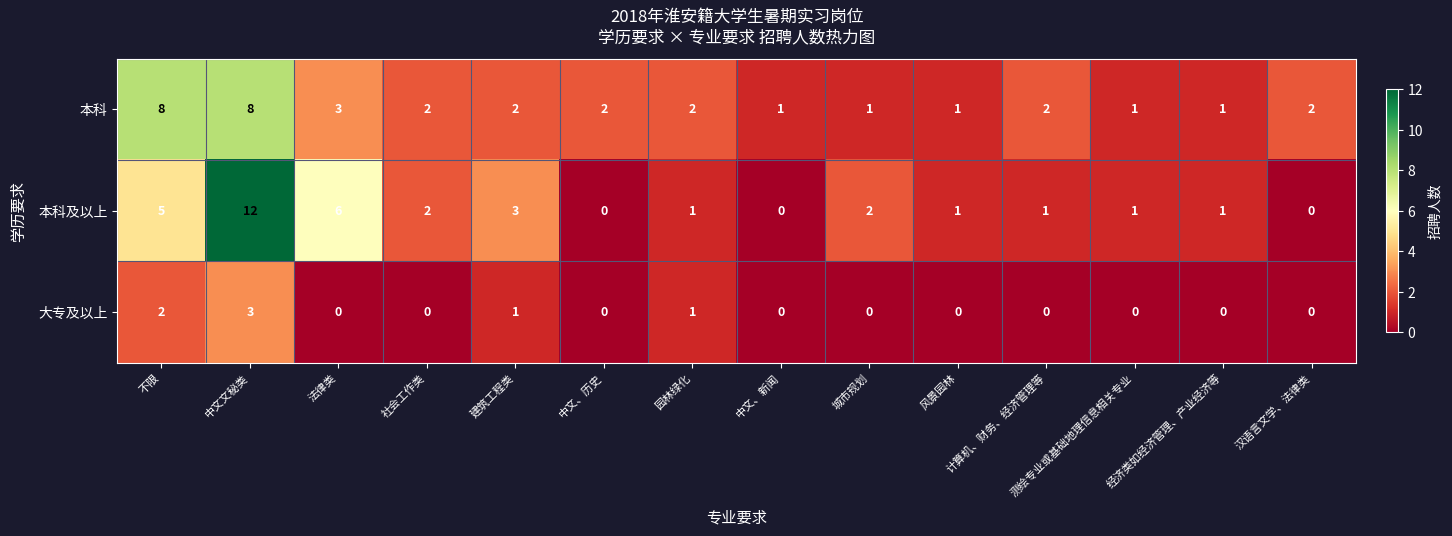

What is the difference between the highest and lowest values at 法律类?

6